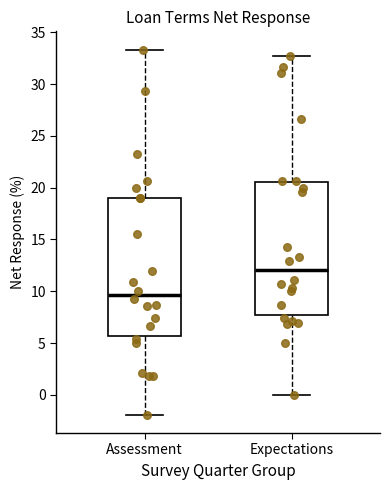

Reading left to right, read every box against the y-axis: the position of its median line, the range the box covers, and the ends of its whiskers. The values are not printed on the chart, so give them approximately, as read against the axis.

Assessment: median 9.5, box 5.5 to 19.0, whiskers -2.0 to 33.5
Expectations: median 12.0, box 7.5 to 20.5, whiskers 0.0 to 33.0